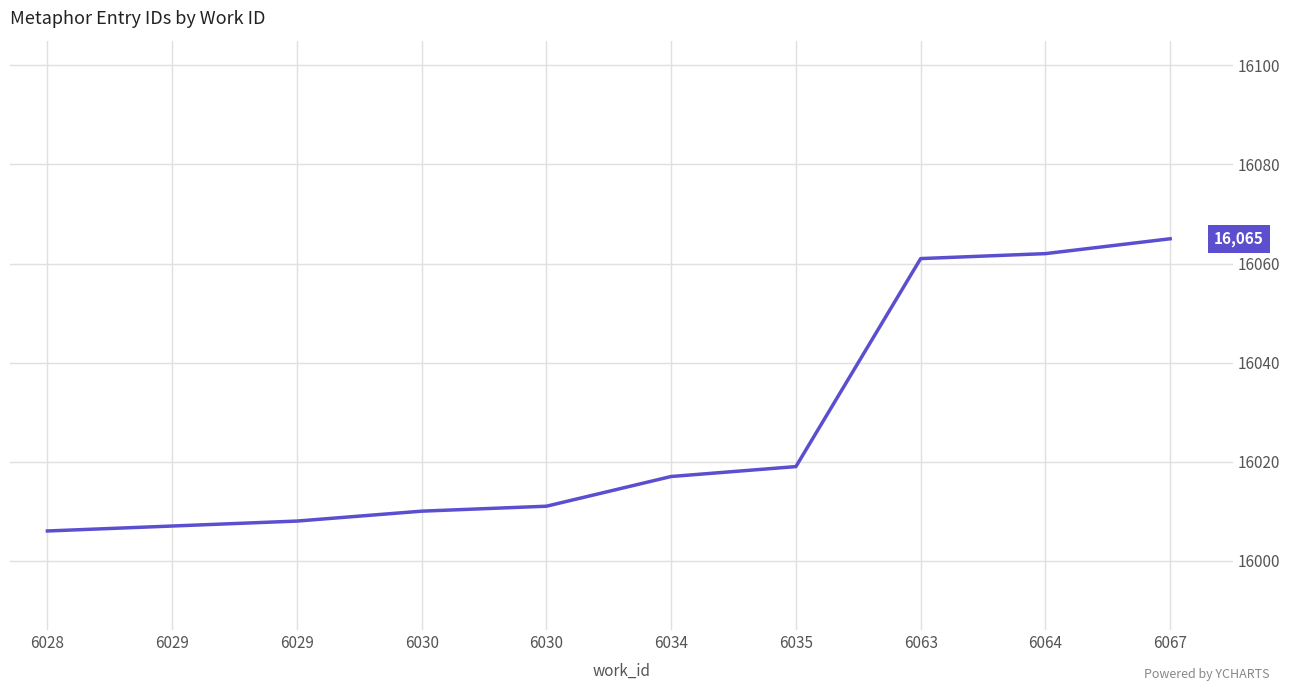

What is the ratio of the value at 6030 to the value at 6035?

1.0